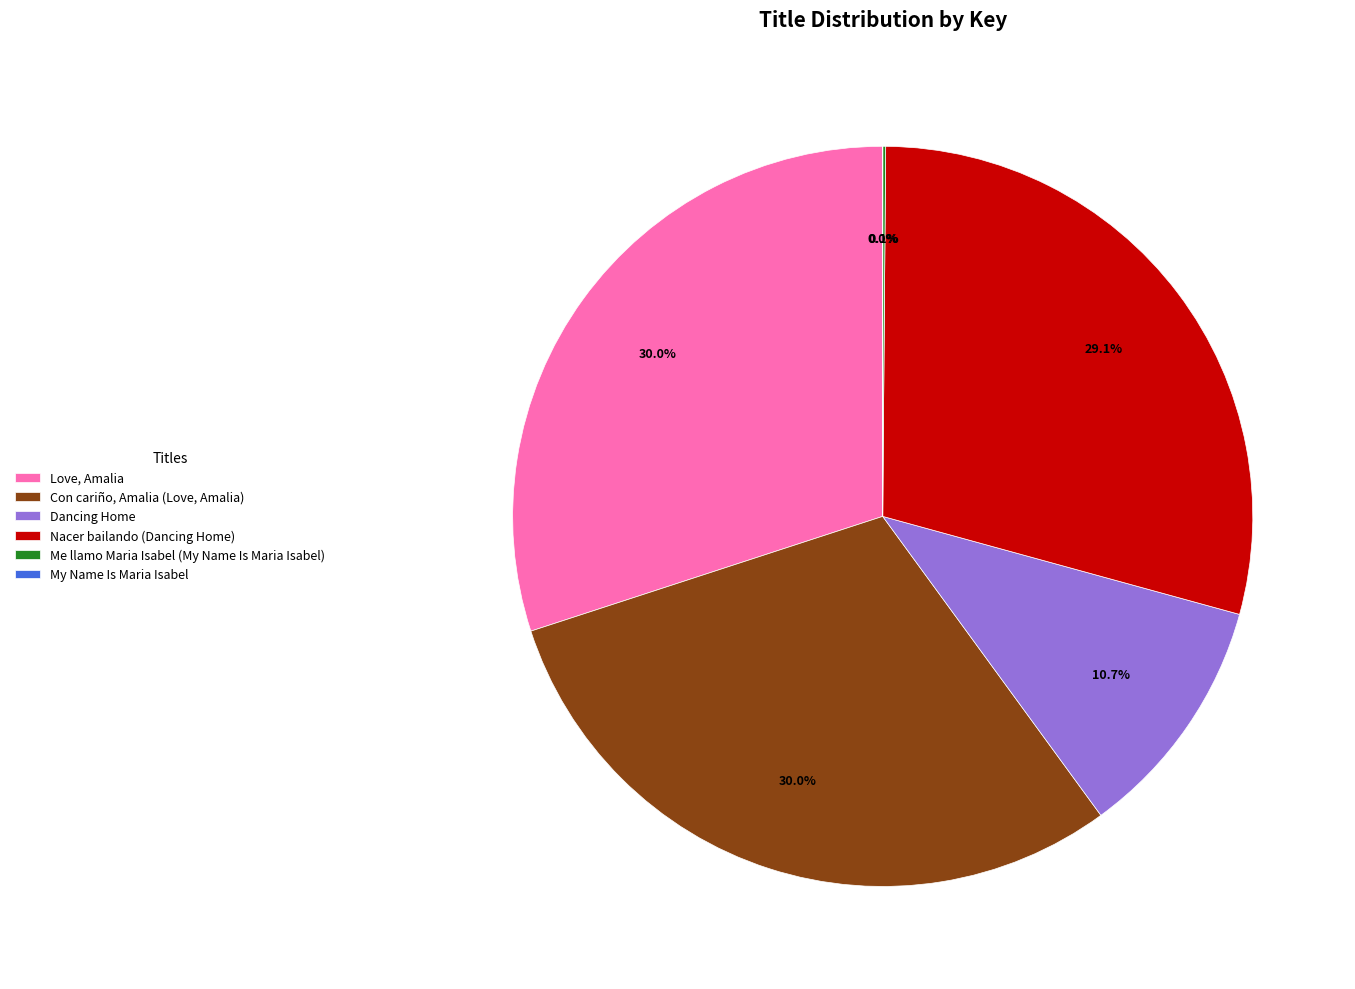

Does Con cariño, Amalia (Love, Amalia) account for over 50% of the chart?

No